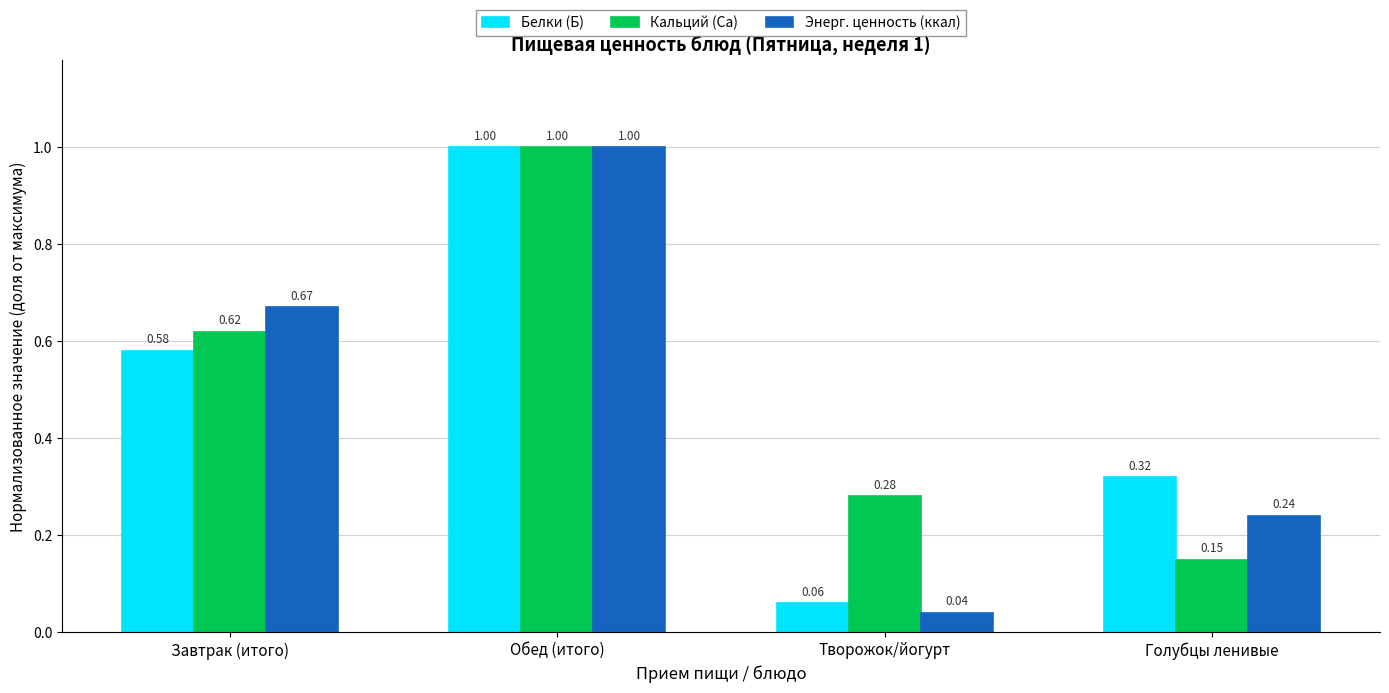

How many bars are there in each group?

3